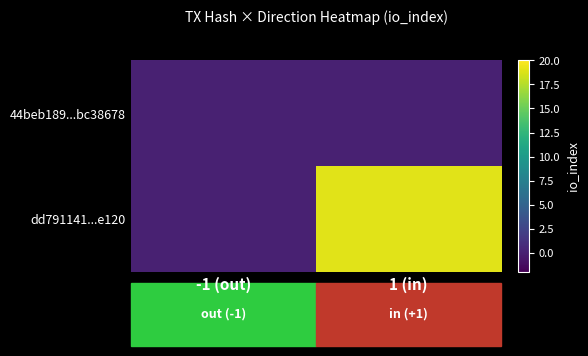

Rank the series by their average value, from highest to lowest.

dd791141...e120, 44beb189...bc38678